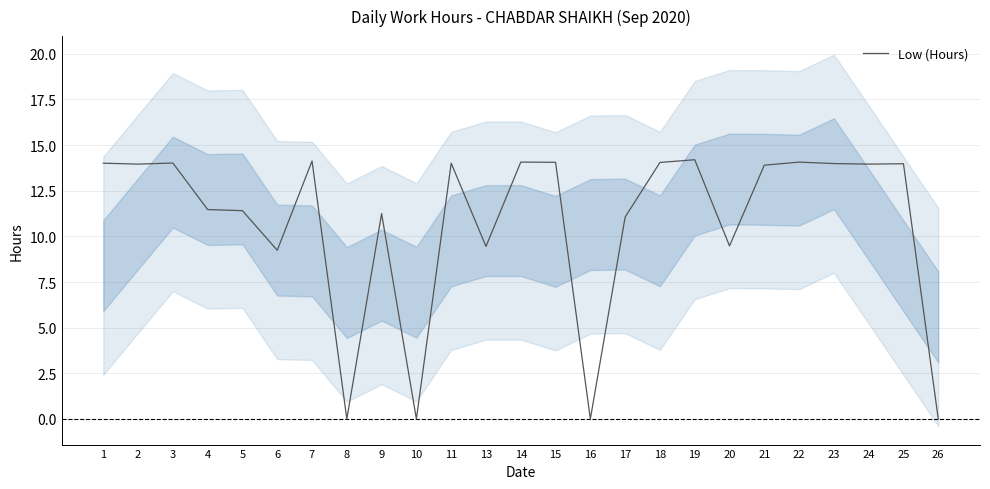

How many interior local valleys (lower than both neighbors) does the data have?

8